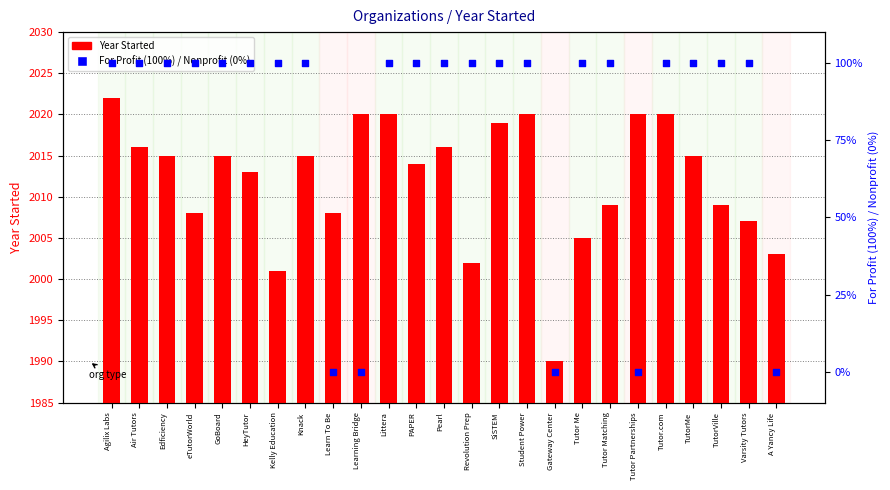

Which series contains the lowest Y value?

Org Type (For Profit)